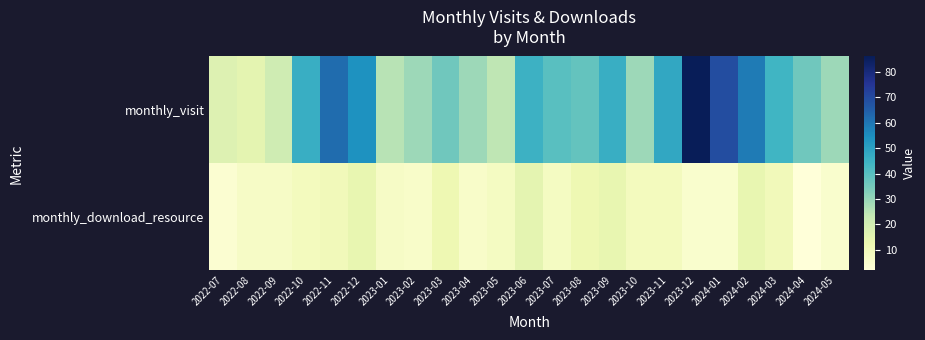

Which has a higher value, 2023-09 or 2022-08?

2023-09